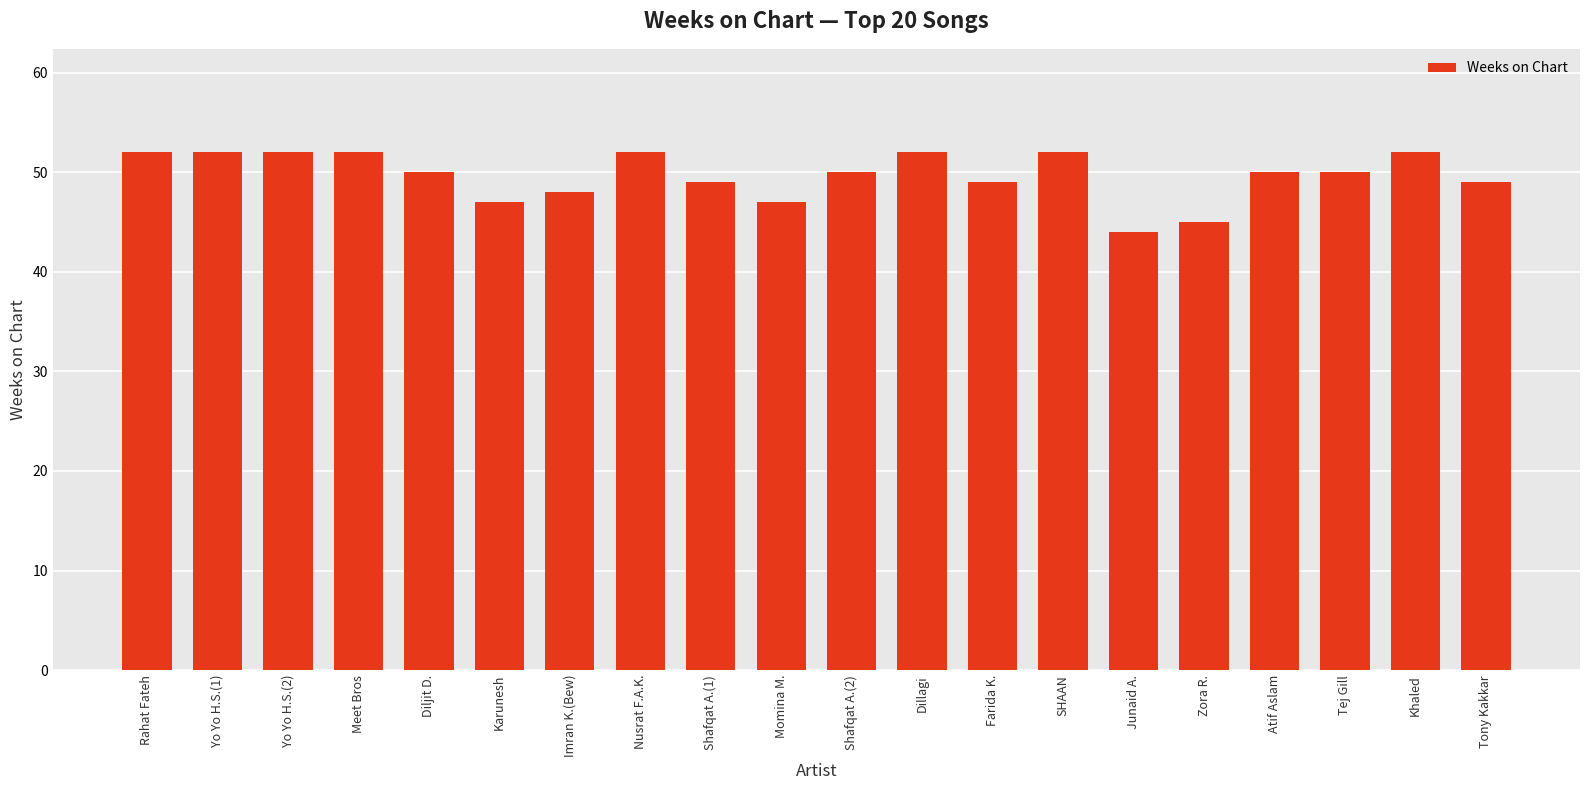

What position from the left is Zora R.?

16